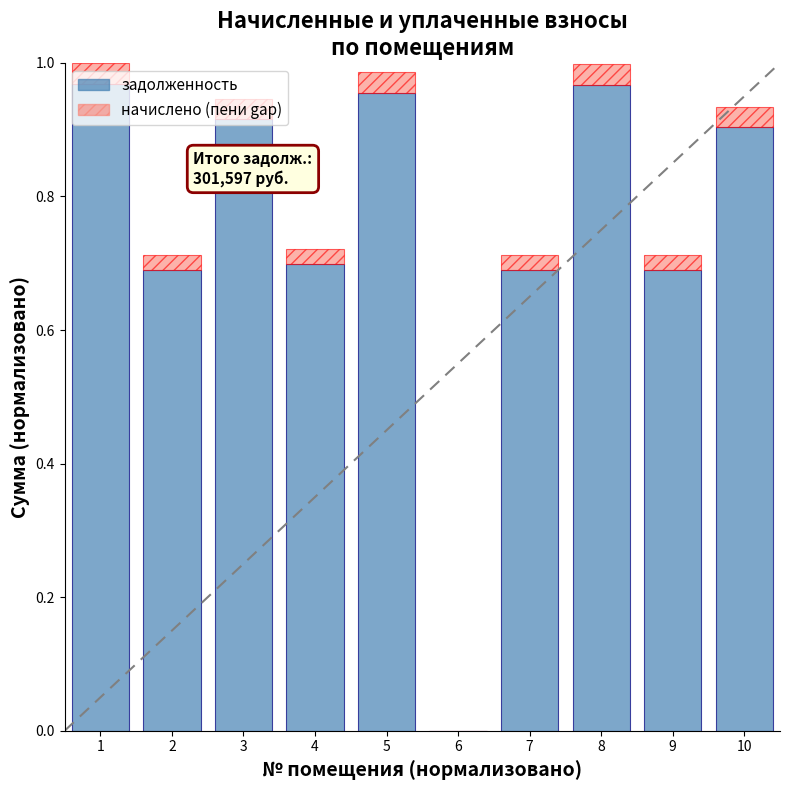

The value of задолженность at 10 is 0.9. True or false?

True